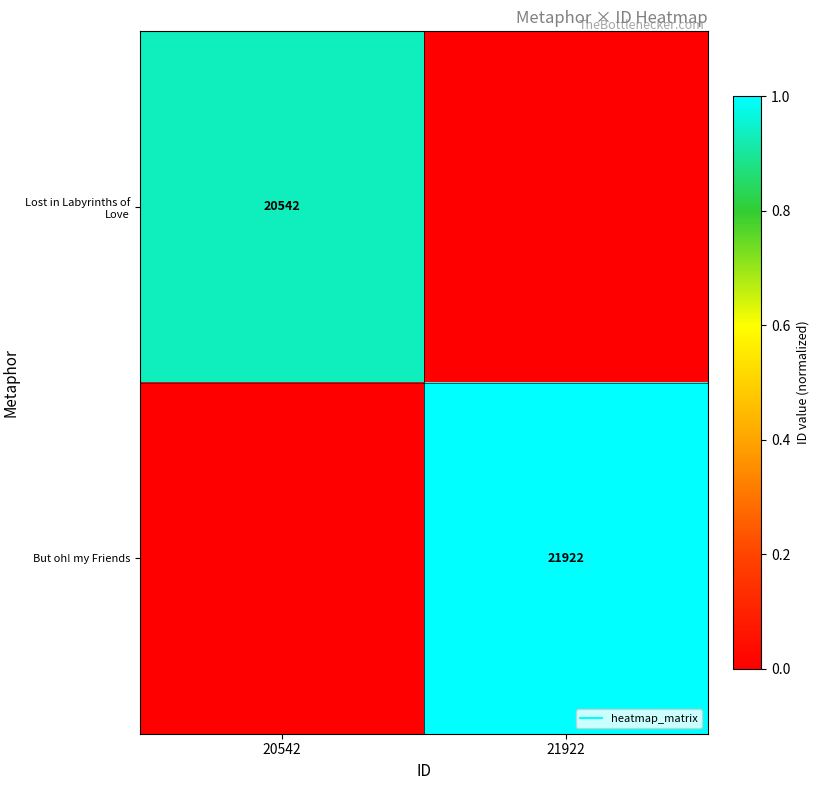

Which label corresponds to the largest value in the chart?

21922